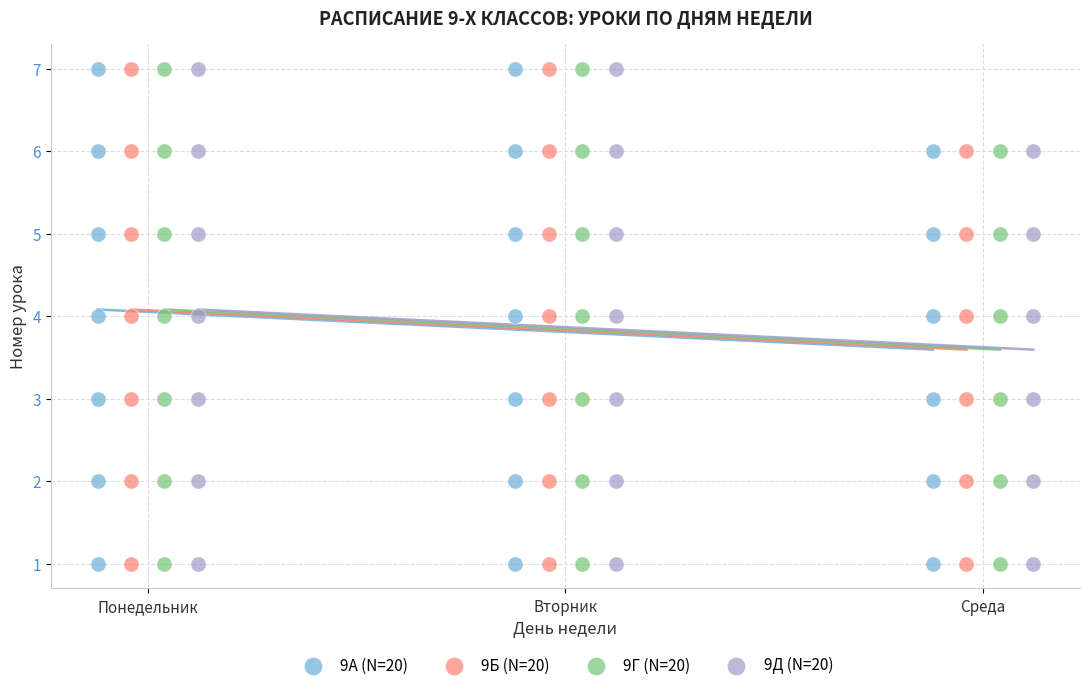

What are all the series names shown in the legend?

9А (N=20), 9Б (N=20), 9Г (N=20), 9Д (N=20)